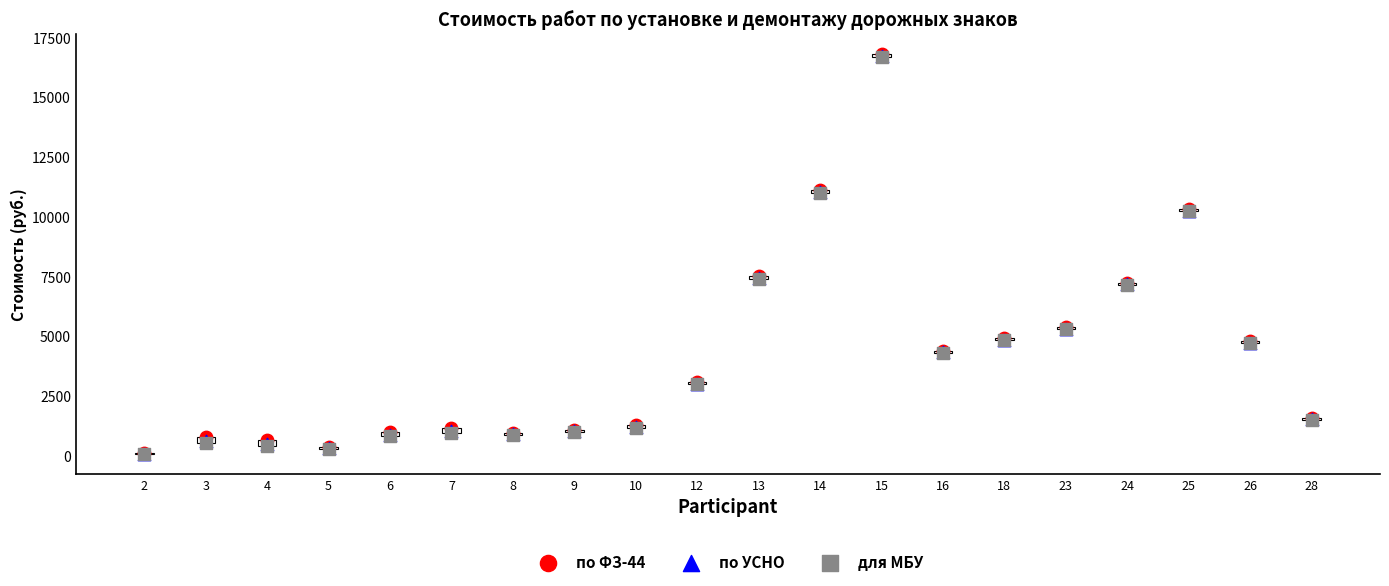

What are all the series names shown in the legend?

по ФЗ-44, по УСНО, для МБУ